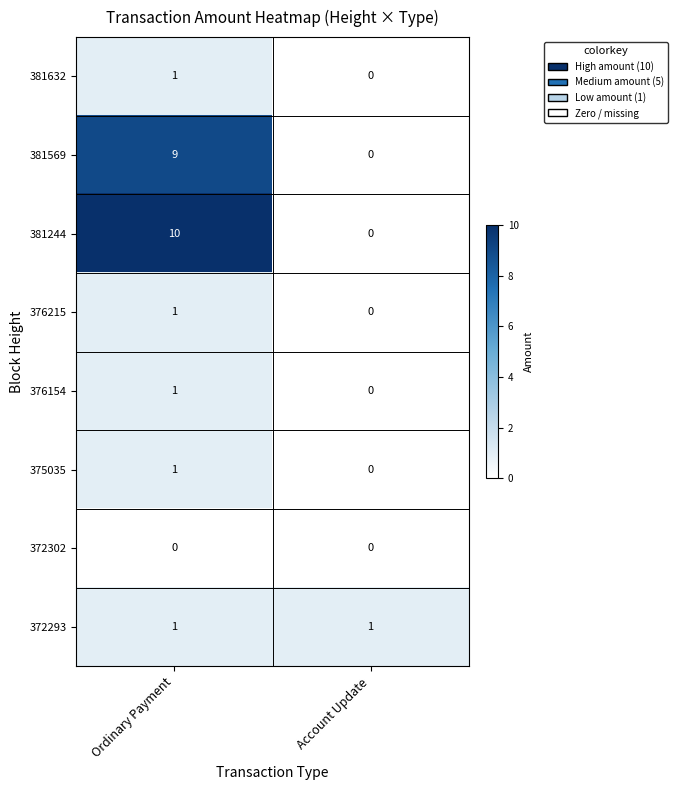

Reading left to right, list all the values displayed in this chart.

381632: Ordinary Payment=1	Account Update=0
381569: Ordinary Payment=9	Account Update=0
381244: Ordinary Payment=10	Account Update=0
376215: Ordinary Payment=1	Account Update=0
376154: Ordinary Payment=1	Account Update=0
375035: Ordinary Payment=1	Account Update=0
372302: Ordinary Payment=0	Account Update=0
372293: Ordinary Payment=1	Account Update=1